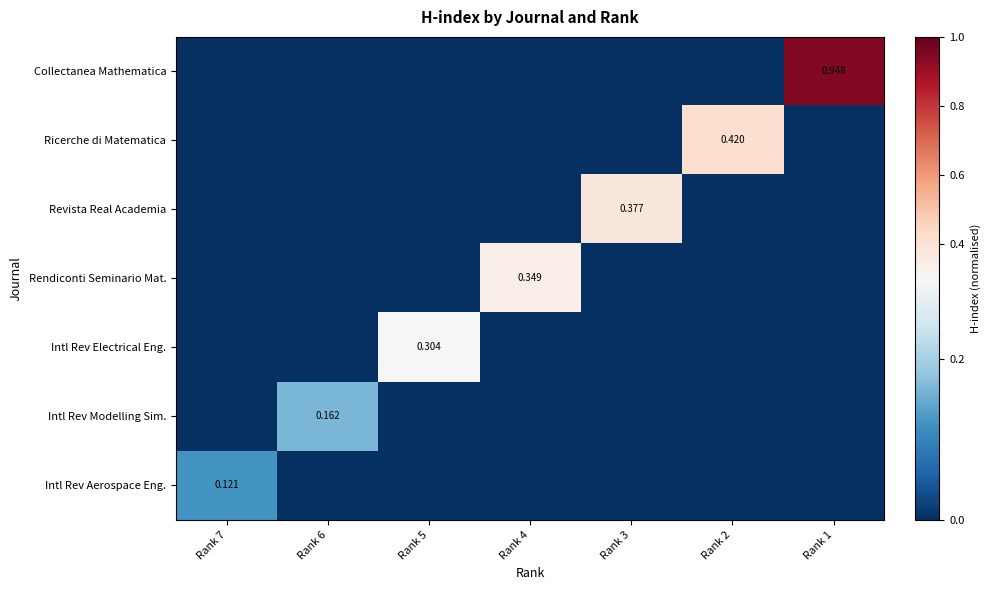

Where is Ricerche di Matematica nearest to the value 0?

Rank 7